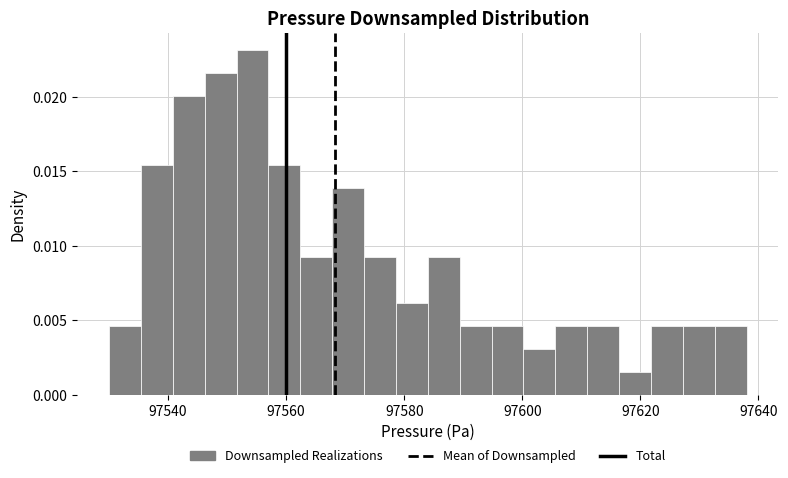

Read against the x-axis, roughly where is the centre of the tallest bar?

97554